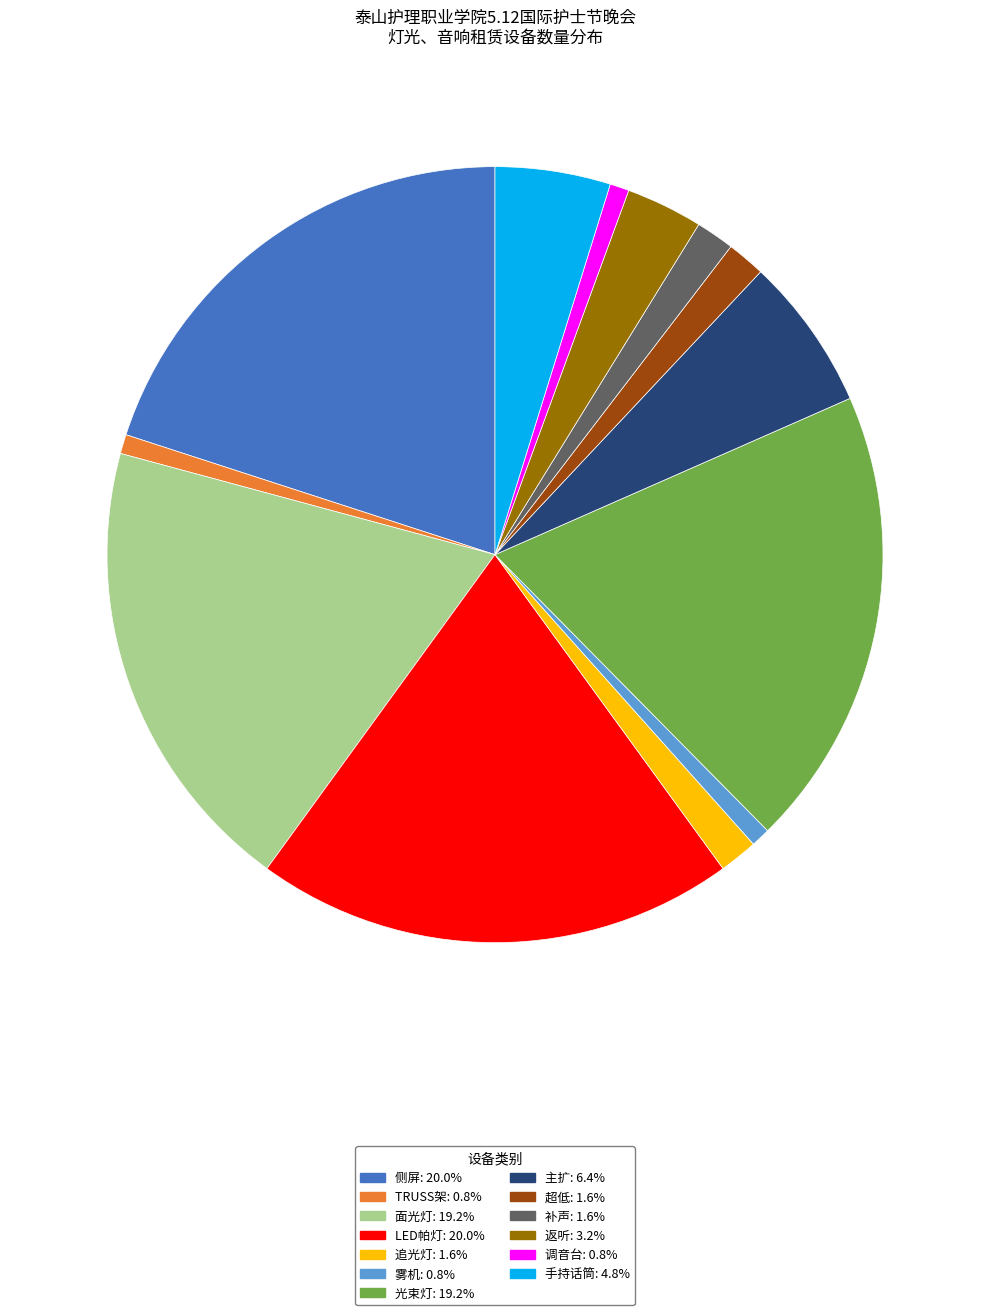

True or false: 超低 accounts for 2% of the total.

True